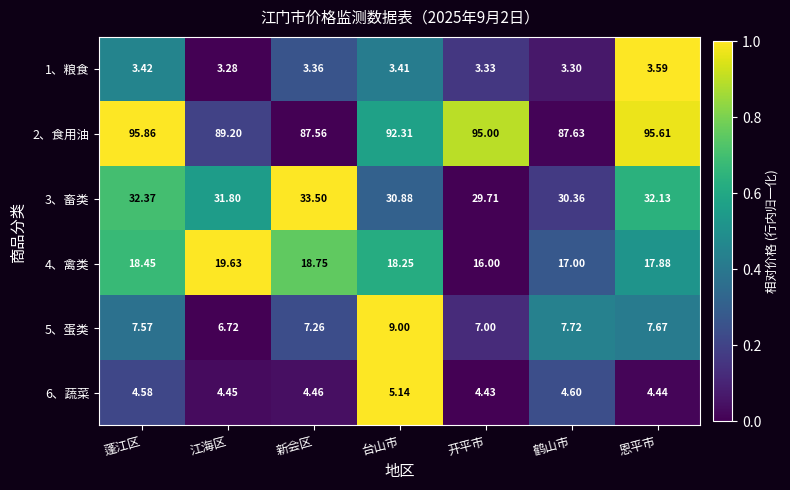

Is the value of 3、畜类 at 江海区 greater than the value of 6、蔬菜 at 蓬江区?

Yes